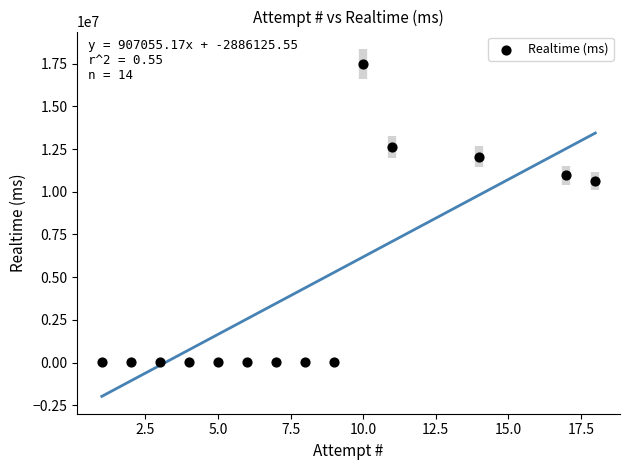

What is the range of Y values (max minus min)?

17482594